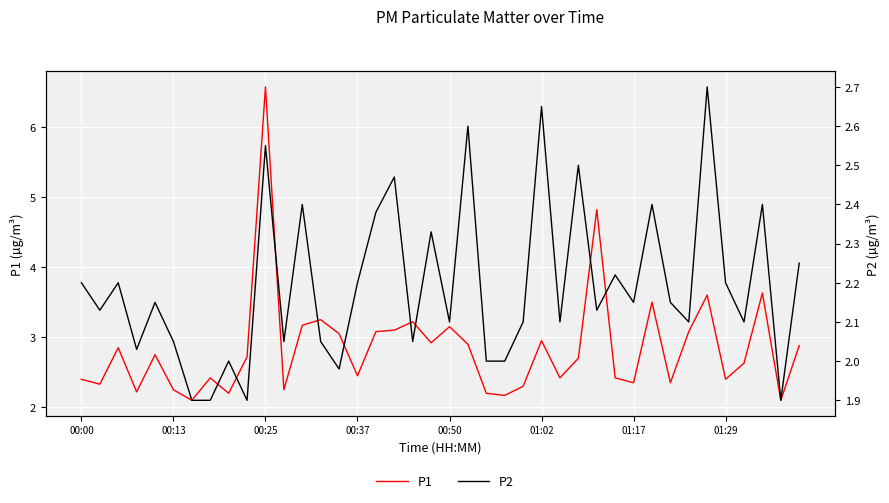

Reading right to left, list all the values displayed in this chart.

P1: 2.9	2.1	3.6	2.6	2.4	3.6	3.1	2.4	3.5	2.4	2.4	4.8	2.7	2.4	3.0	2.3	2.2	2.2	2.9	3.1	2.9	3.2	3.1	3.1	2.5	3.0	3.2	3.2	2.2	6.6	2.7	2.2	2.4	2.1	2.2	2.8	2.2	2.9	2.3	2.4
P2: 2.2	1.9	2.4	2.1	2.2	2.7	2.1	2.1	2.4	2.1	2.2	2.1	2.5	2.1	2.6	2.1	2.0	2.0	2.6	2.1	2.3	2.0	2.5	2.4	2.2	2.0	2.0	2.4	2.0	2.5	1.9	2.0	1.9	1.9	2.0	2.1	2.0	2.2	2.1	2.2